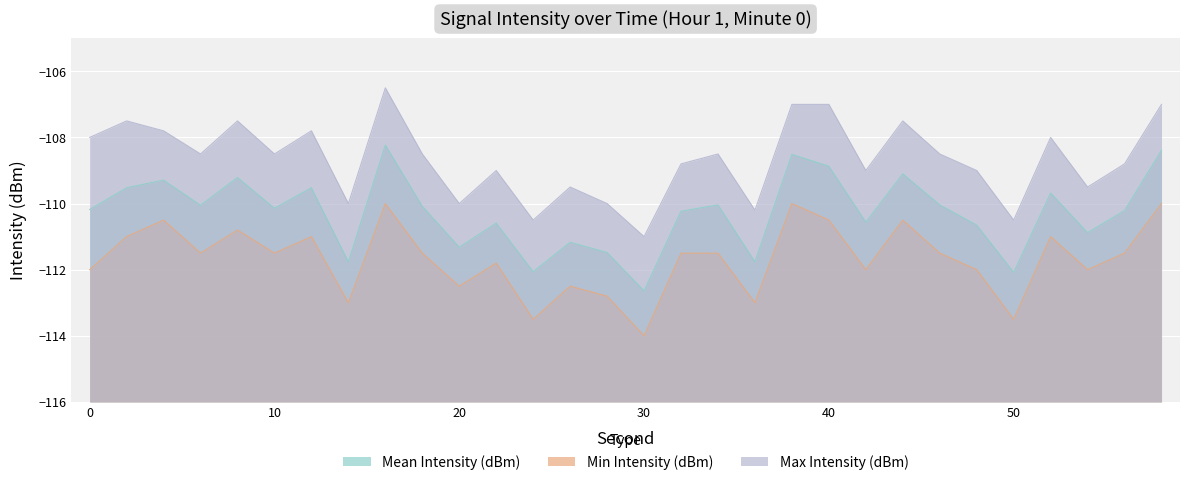

What are all the series names shown in the legend?

Mean Intensity (dBm), Min Intensity (dBm), Max Intensity (dBm)